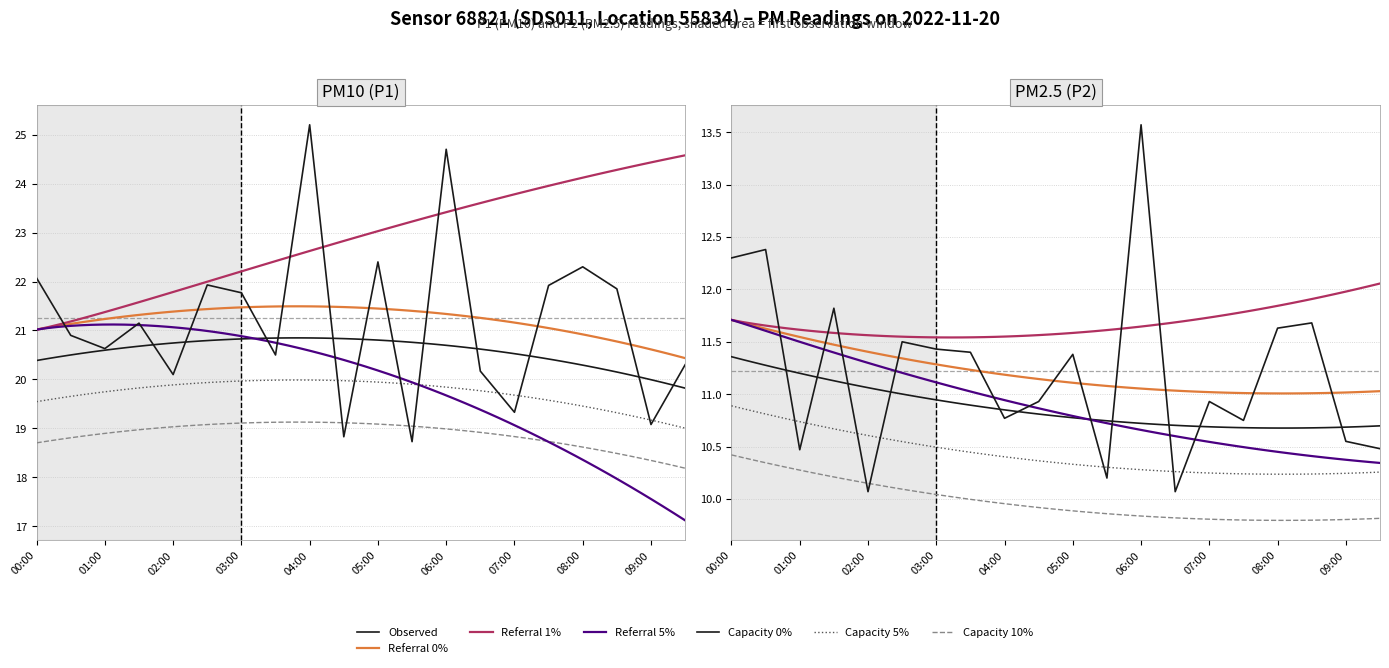

Read the P2 value at 15.

10.8